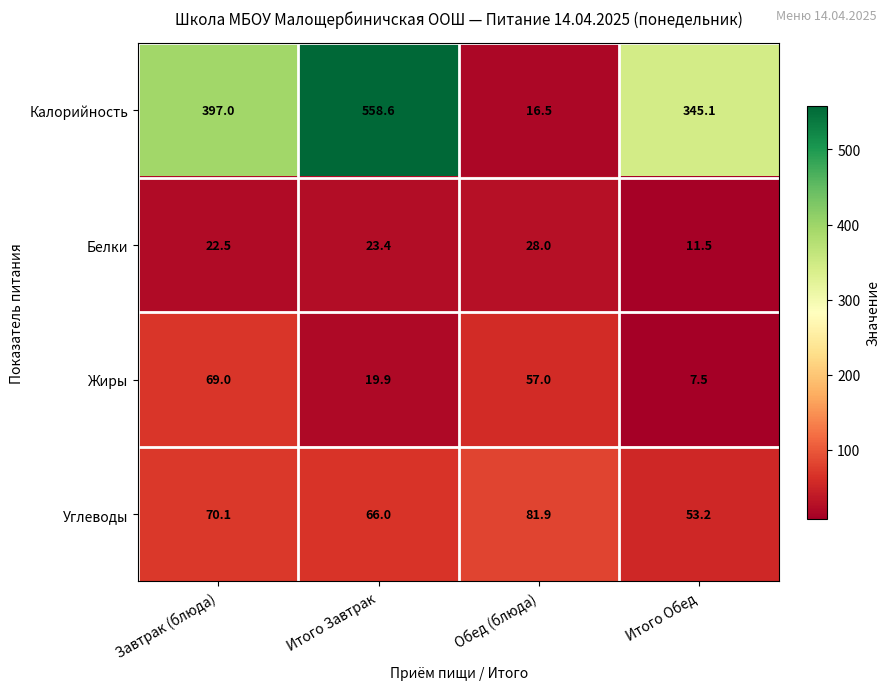

Reading left to right, extract all data points from this chart.

Калорийность: Завтрак (блюда)=397.0	Итого Завтрак=558.6	Обед (блюда)=16.5	Итого Обед=345.1
Белки: Завтрак (блюда)=22.5	Итого Завтрак=23.4	Обед (блюда)=28.0	Итого Обед=11.5
Жиры: Завтрак (блюда)=69.0	Итого Завтрак=19.9	Обед (блюда)=57.0	Итого Обед=7.5
Углеводы: Завтрак (блюда)=70.1	Итого Завтрак=66.0	Обед (блюда)=81.9	Итого Обед=53.2